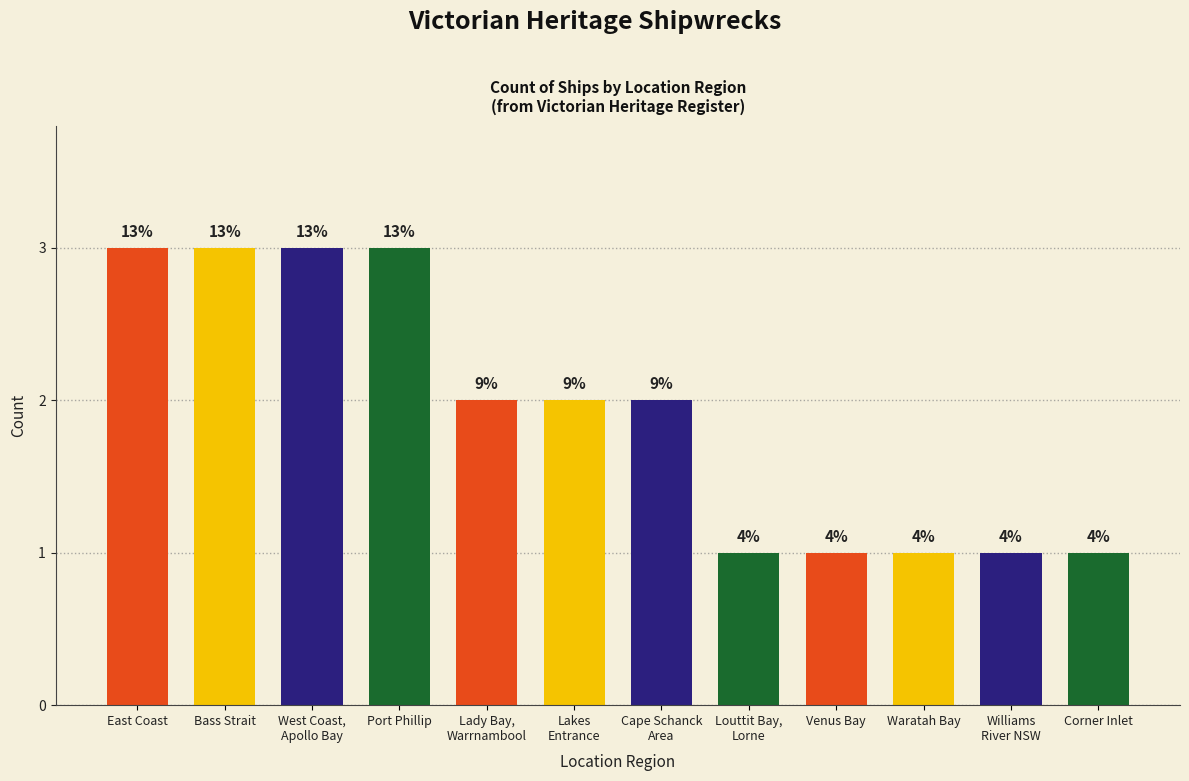

List the labels in order of value, smallest first.

Louttit Bay,
Lorne, Venus Bay, Waratah Bay, Williams
River NSW, Corner Inlet, Lady Bay,
Warrnambool, Lakes
Entrance, Cape Schanck
Area, East Coast, Bass Strait, West Coast,
Apollo Bay, Port Phillip